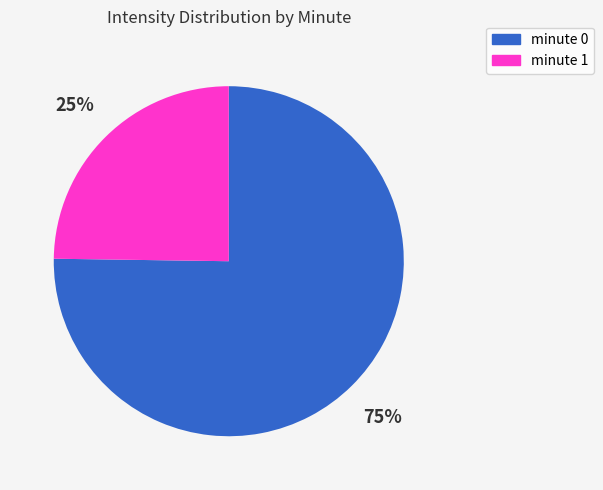

True or false: minute 0 accounts for 75% of the total.

True